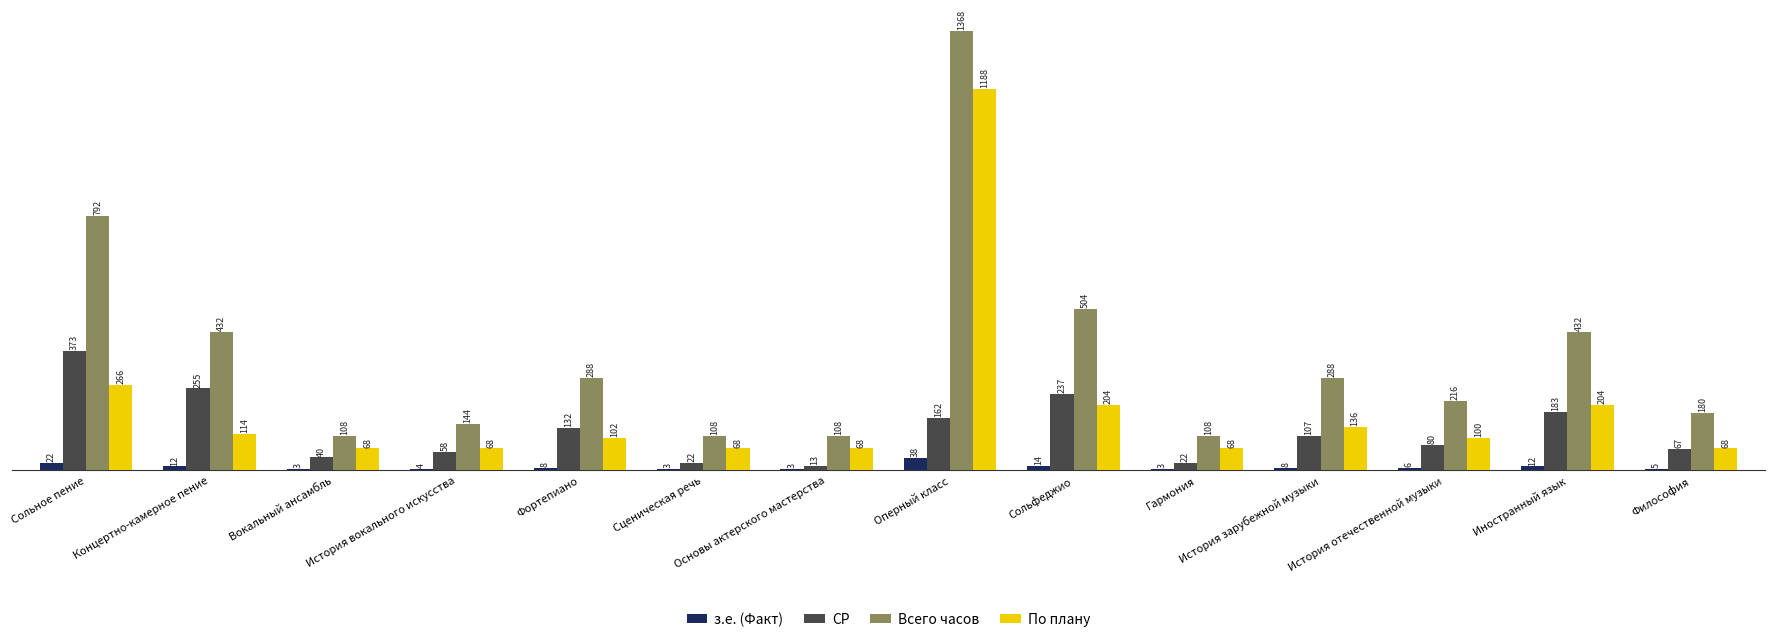

Reading left to right, transcribe all the data shown in this chart.

з.е. (Факт): 22	12	3	4	8	3	3	38	14	3	8	6	12	5
СР: 373	255	40	58	132	22	13	162	237	22	107	80	183	67
Всего часов: 792	432	108	144	288	108	108	1368	504	108	288	216	432	180
По плану: 266	114	68	68	102	68	68	1188	204	68	136	100	204	68